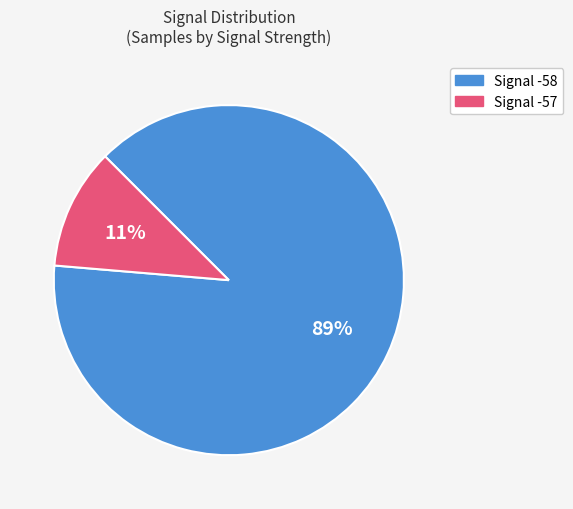

To the nearest percent, what is the difference between the largest and smallest slice percentages?

78%